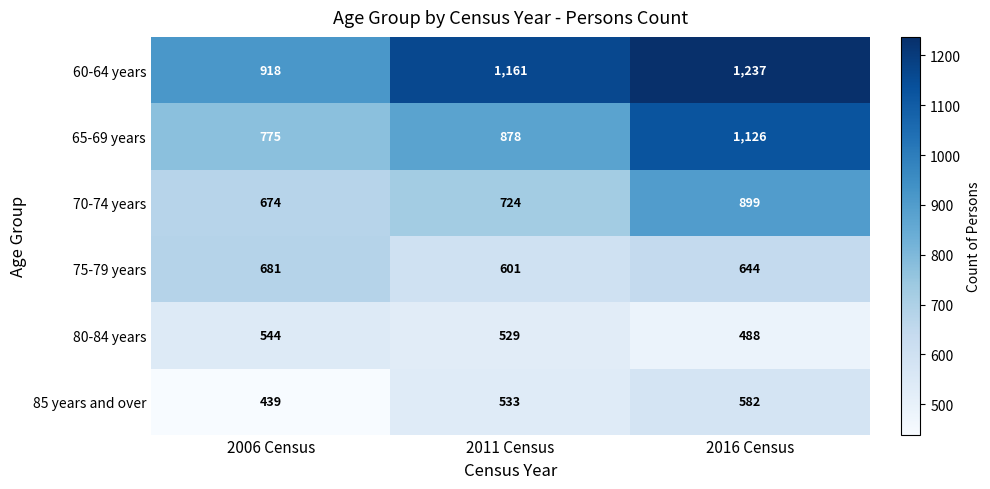

Which series has the largest range (max minus min)?

65-69 years